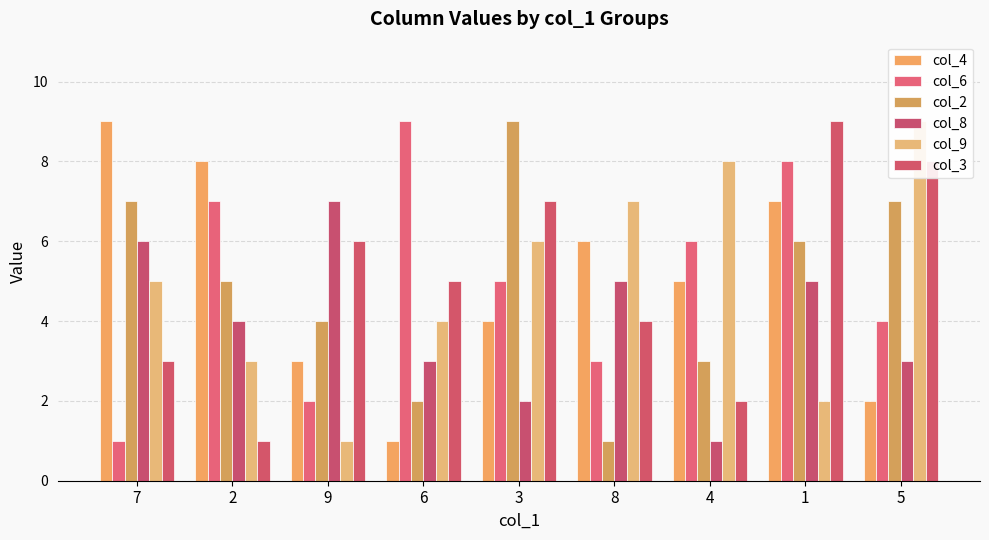

List the labels in order of col_2 value, smallest first.

8, 6, 4, 9, 2, 1, 7, 5, 3